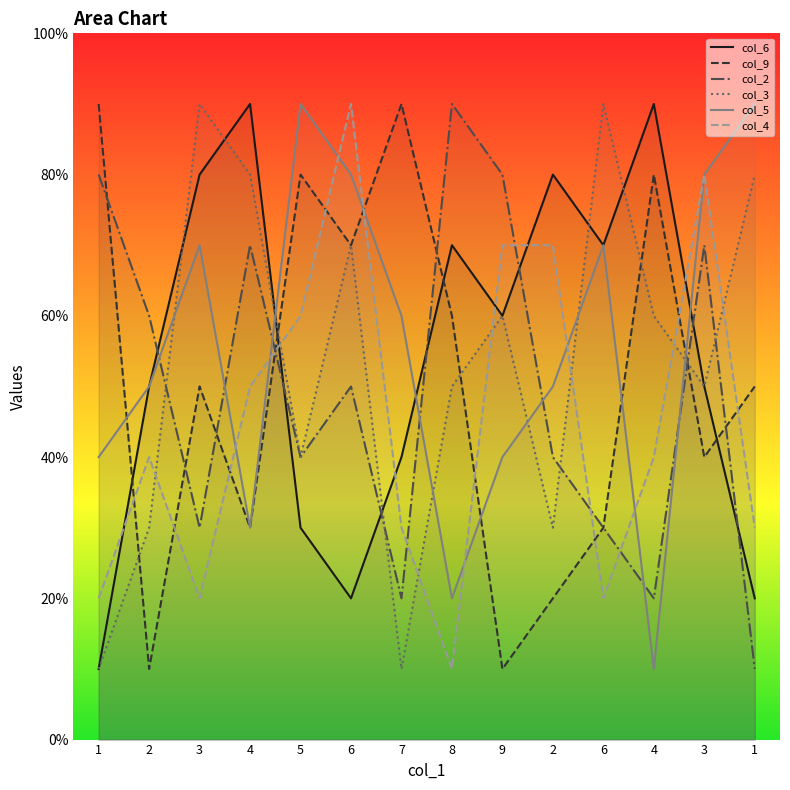

True or false: col_6 and col_4 intersect in this chart.

True